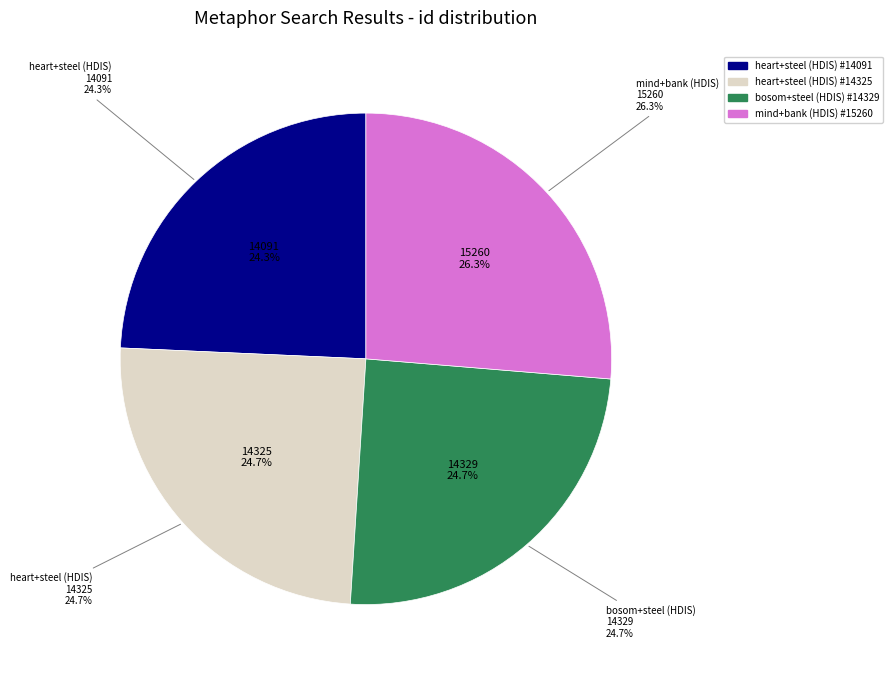

True or false: bosom+steel (HDIS) #14329 accounts for 14% of the total.

False